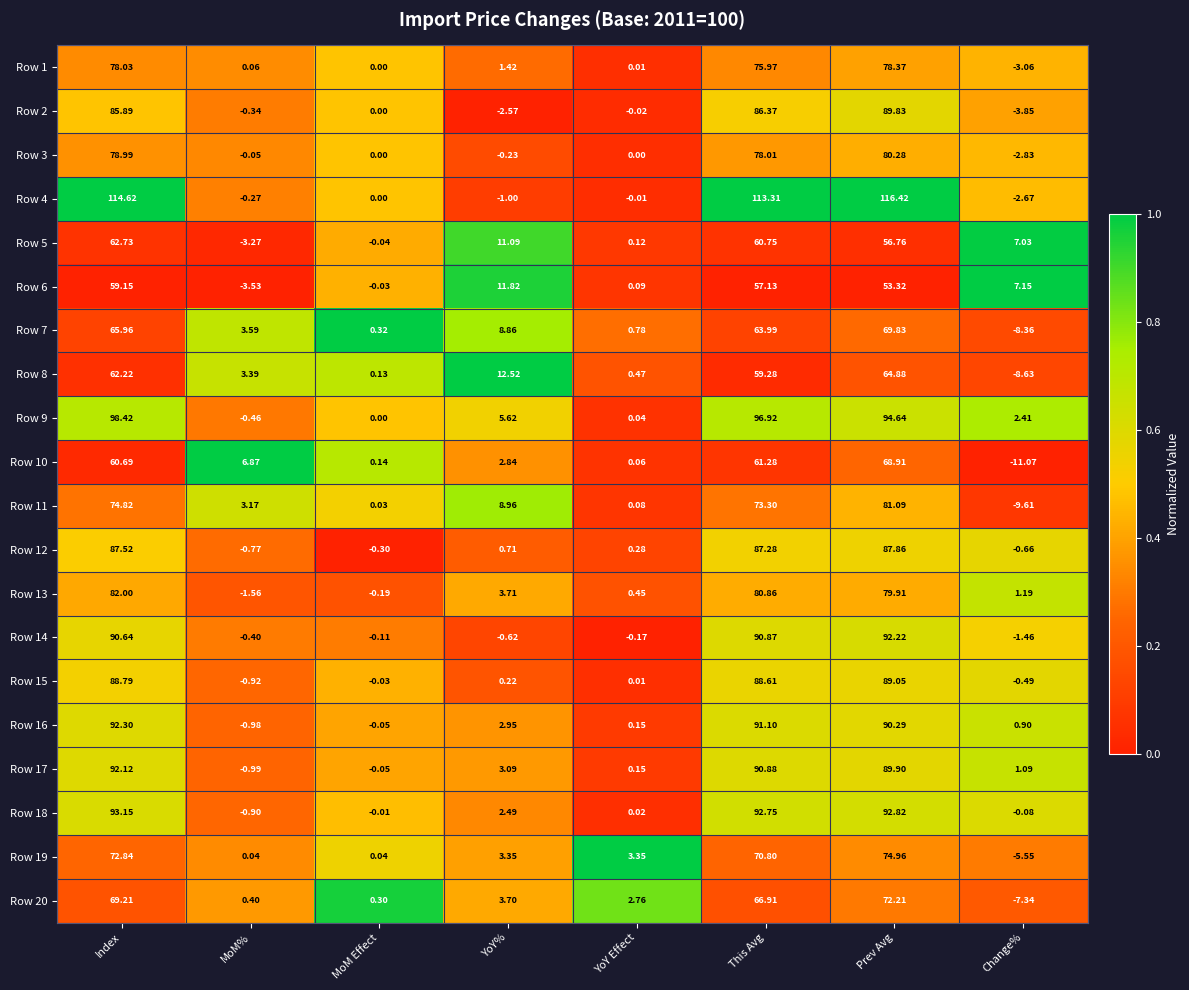

At which label does Row 20 first exceed 3?

Index